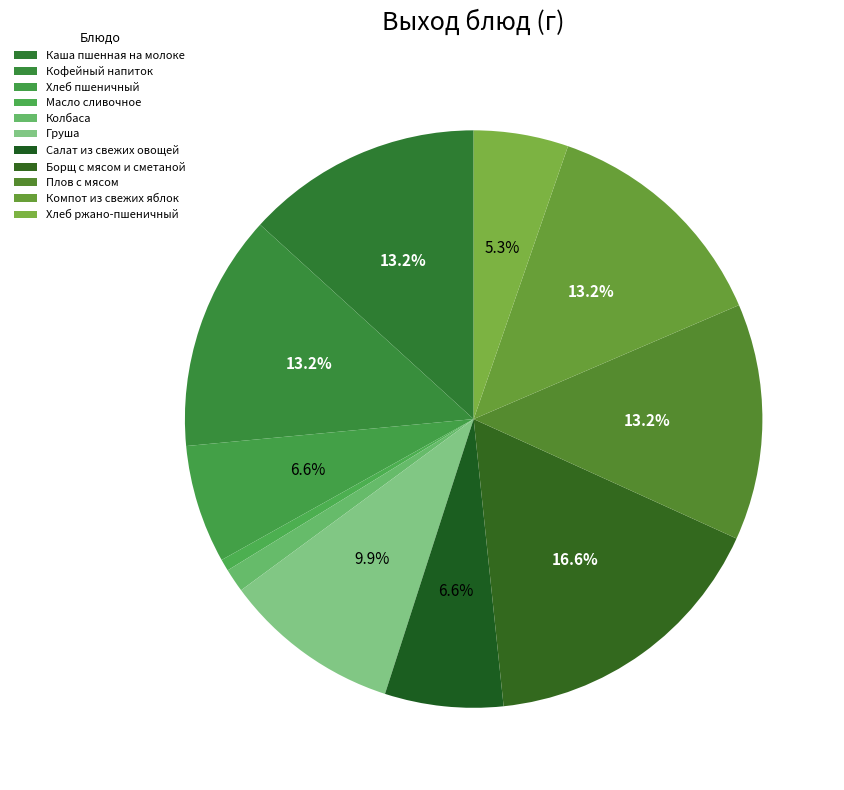

How many slices are in this pie chart?

11